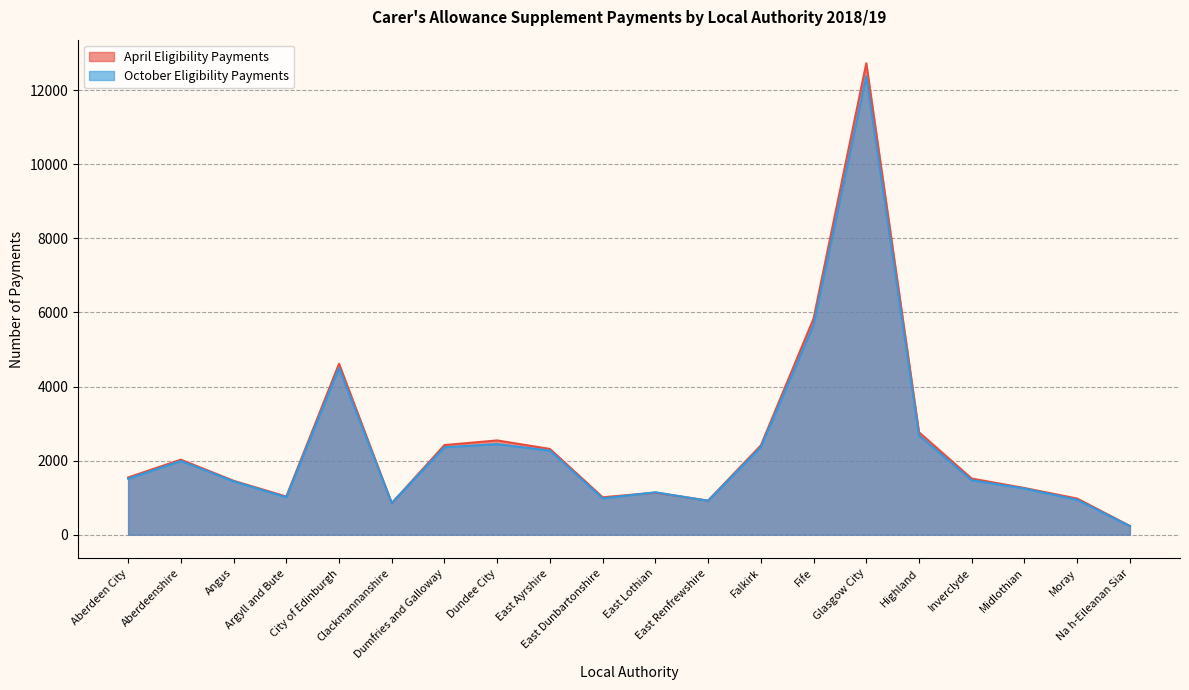

Which series has the widest spread of values?

April Eligibility Payments